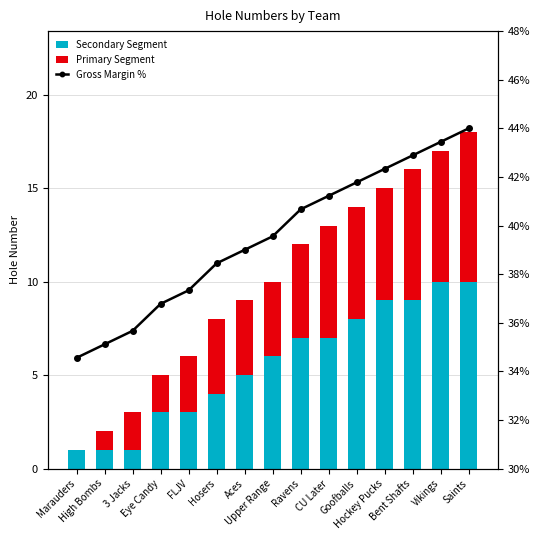

What are all the series names shown in the legend?

Secondary Segment, Primary Segment, Gross Margin %